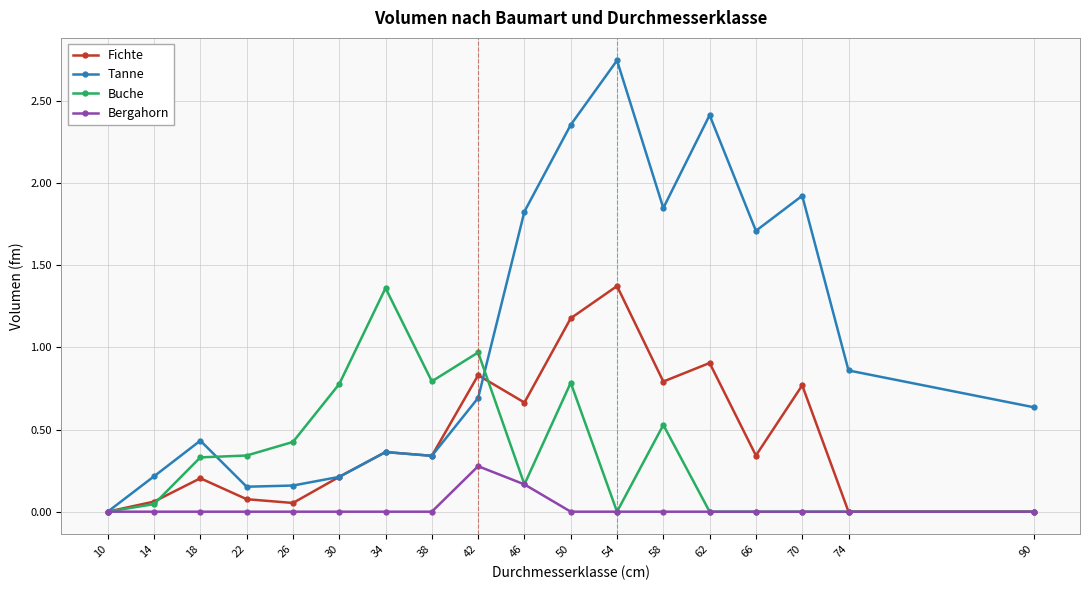

True or false: Tanne has more than 2 interior local peaks.

True